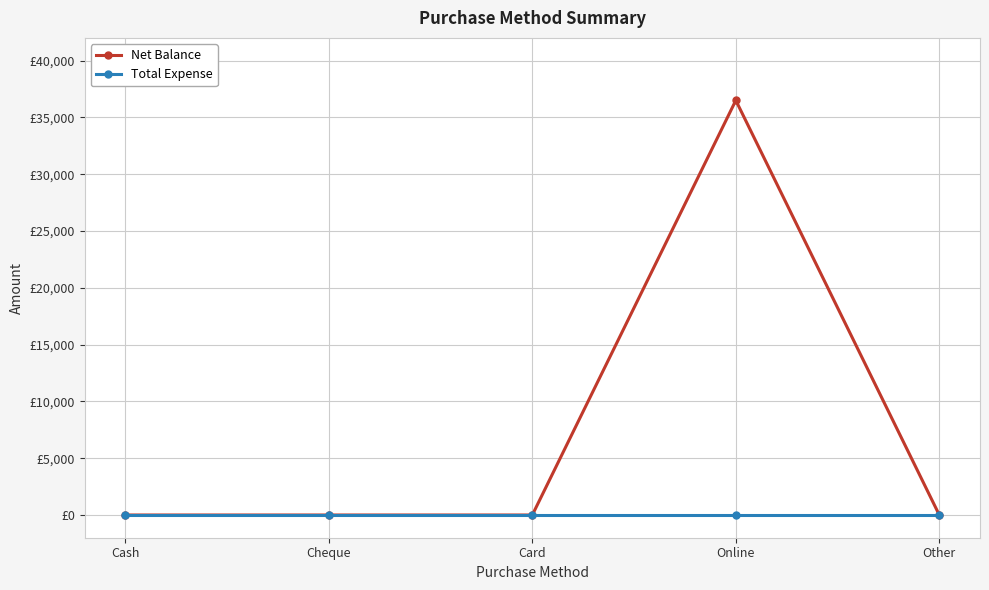

The Total Expense series shows 0 at Online. True or false?

True